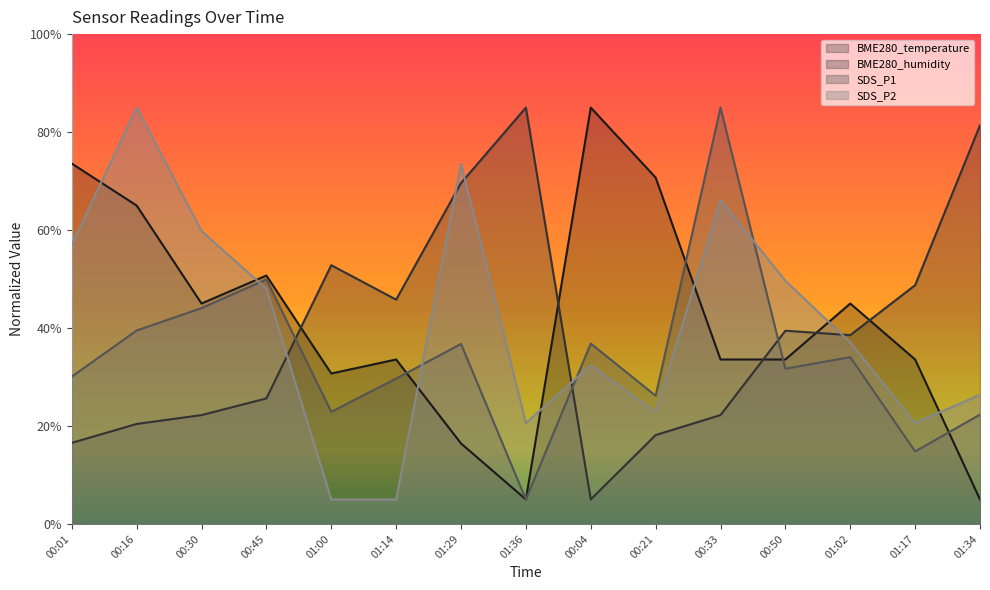

Reading right to left, what are all the values shown in this chart?

BME280_temperature: 01:34=5.0	01:17=33.6	01:02=45.0	00:50=33.6	00:33=33.6	00:21=70.7	00:04=85.0	01:36=5.0	01:29=16.4	01:14=33.6	01:00=30.7	00:45=50.7	00:30=45.0	00:16=65.0	00:01=73.6
BME280_humidity: 01:34=81.4	01:17=48.7	01:02=38.5	00:50=39.4	00:33=22.2	00:21=18.1	00:04=5.0	01:36=85.0	01:29=69.6	01:14=45.8	01:00=52.8	00:45=25.6	00:30=22.2	00:16=20.4	00:01=16.6
SDS_P1: 01:34=22.3	01:17=14.8	01:02=34.1	00:50=31.7	00:33=85.0	00:21=26.2	00:04=36.8	01:36=5.0	01:29=36.7	01:14=29.7	01:00=22.9	00:45=49.9	00:30=44.1	00:16=39.5	00:01=30.1
SDS_P2: 01:34=26.4	01:17=20.6	01:02=37.1	00:50=49.7	00:33=66.1	00:21=22.8	00:04=32.4	01:36=20.6	01:29=73.5	01:14=5.0	01:00=5.0	00:45=48.0	00:30=59.8	00:16=85.0	00:01=57.1